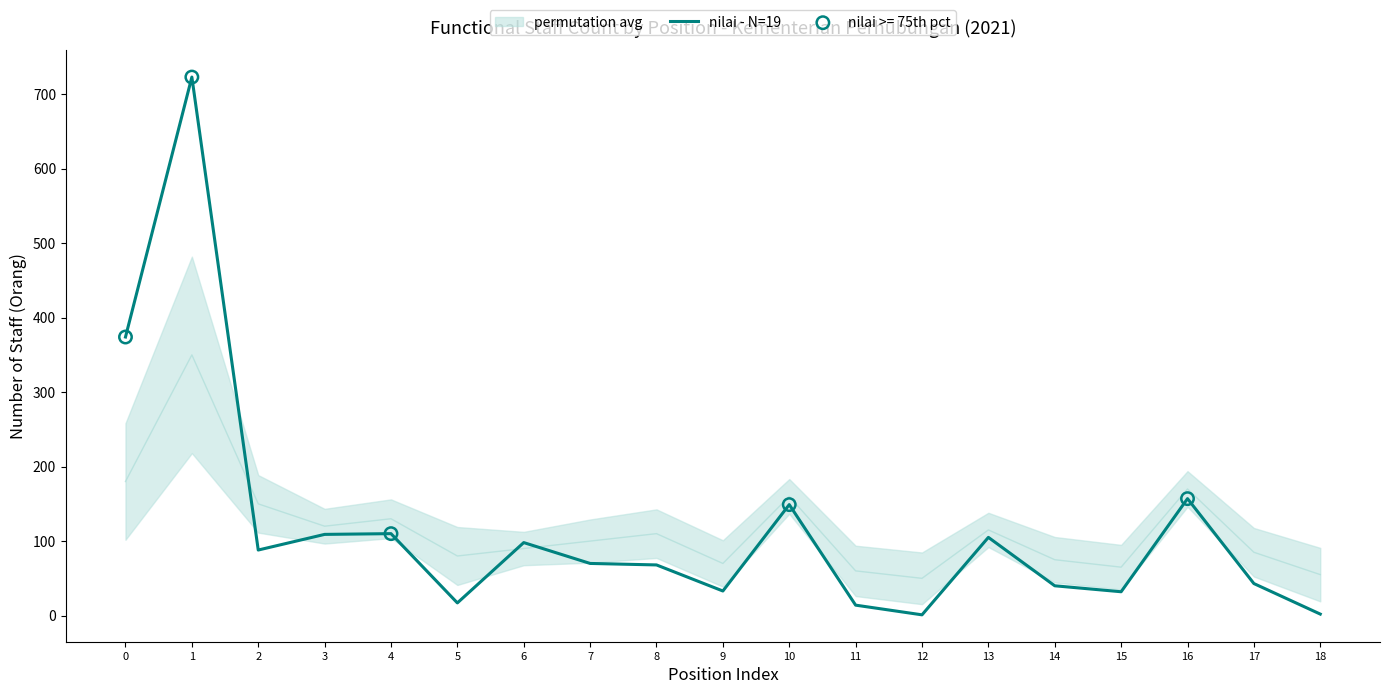

Between 11 and 17, which is larger?

17